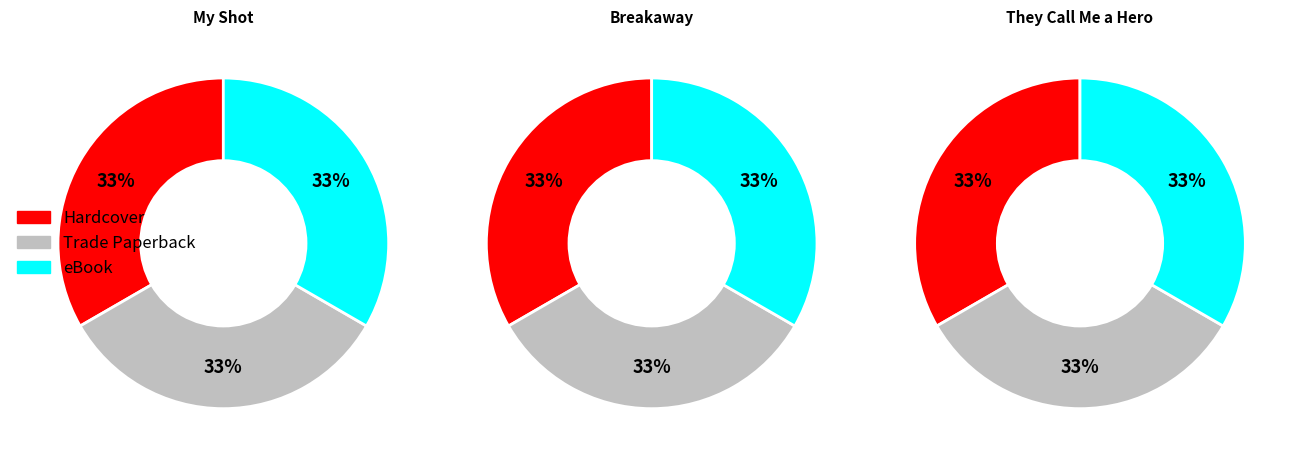

How many segments does this pie chart have?

3